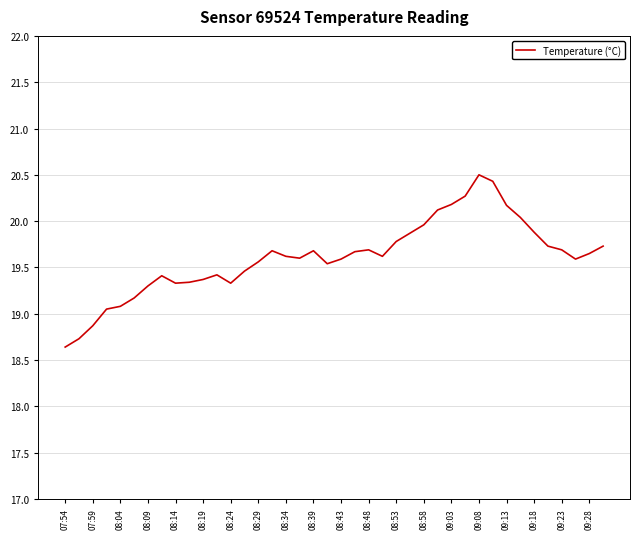

What is the minimum value shown in the chart?

18.6